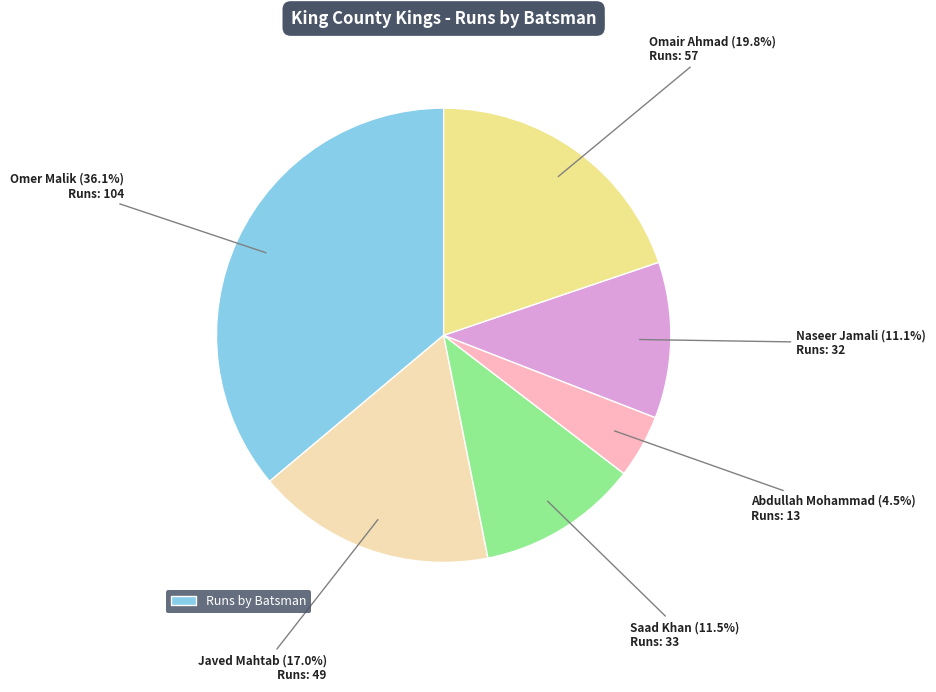

Does any single category account for the majority?

No